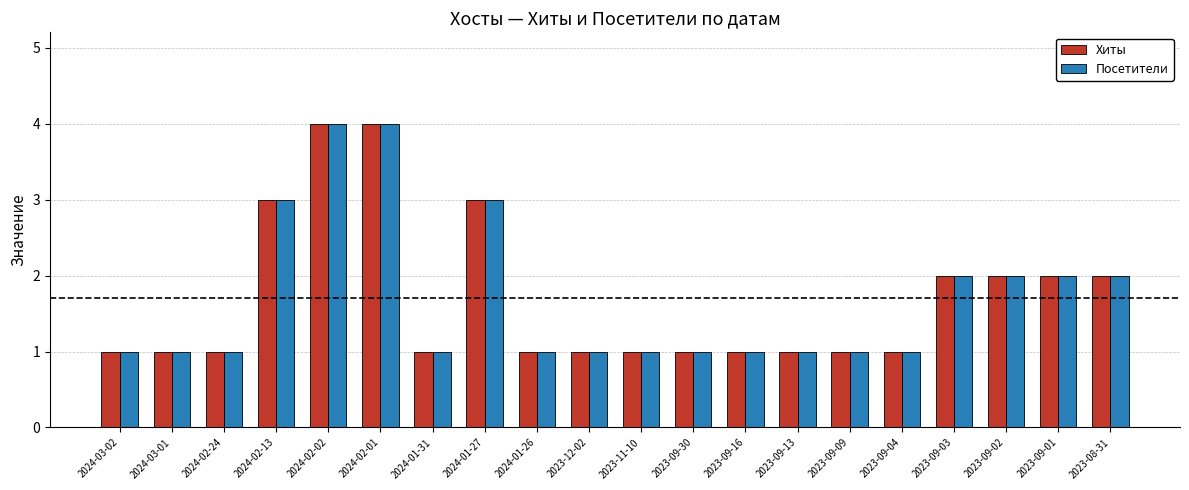

What is the sum of all Посетители values?

34